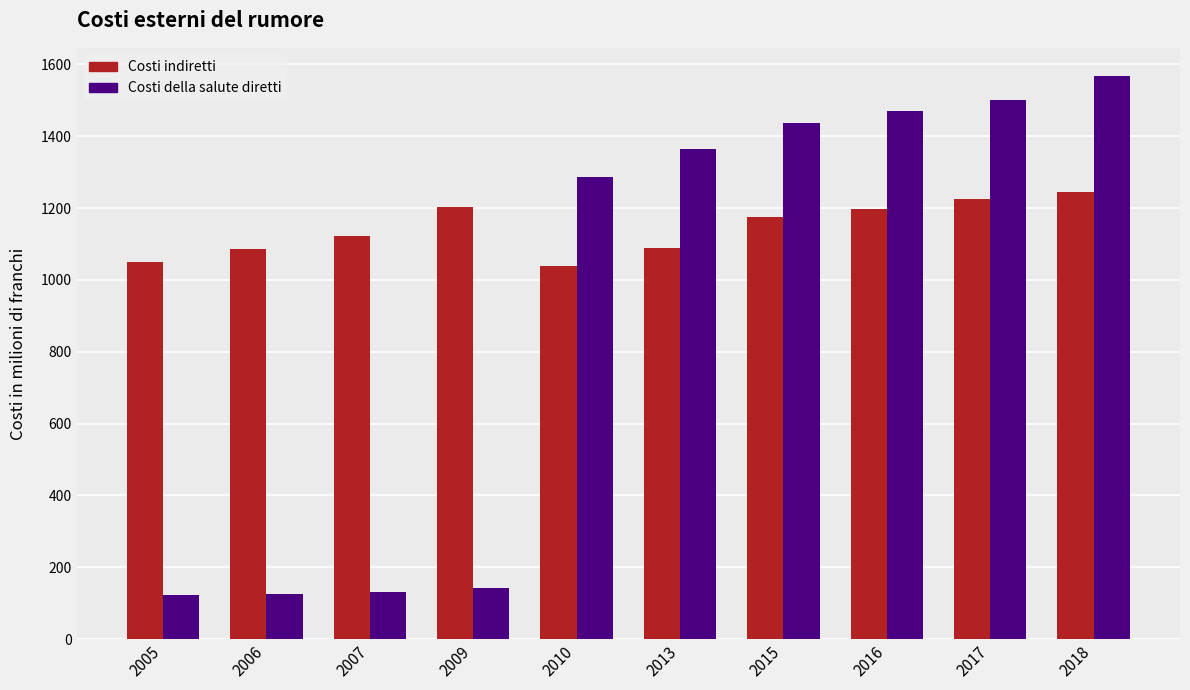

What is the sum of the Costi della salute diretti values at 2018 and 2016?

3038